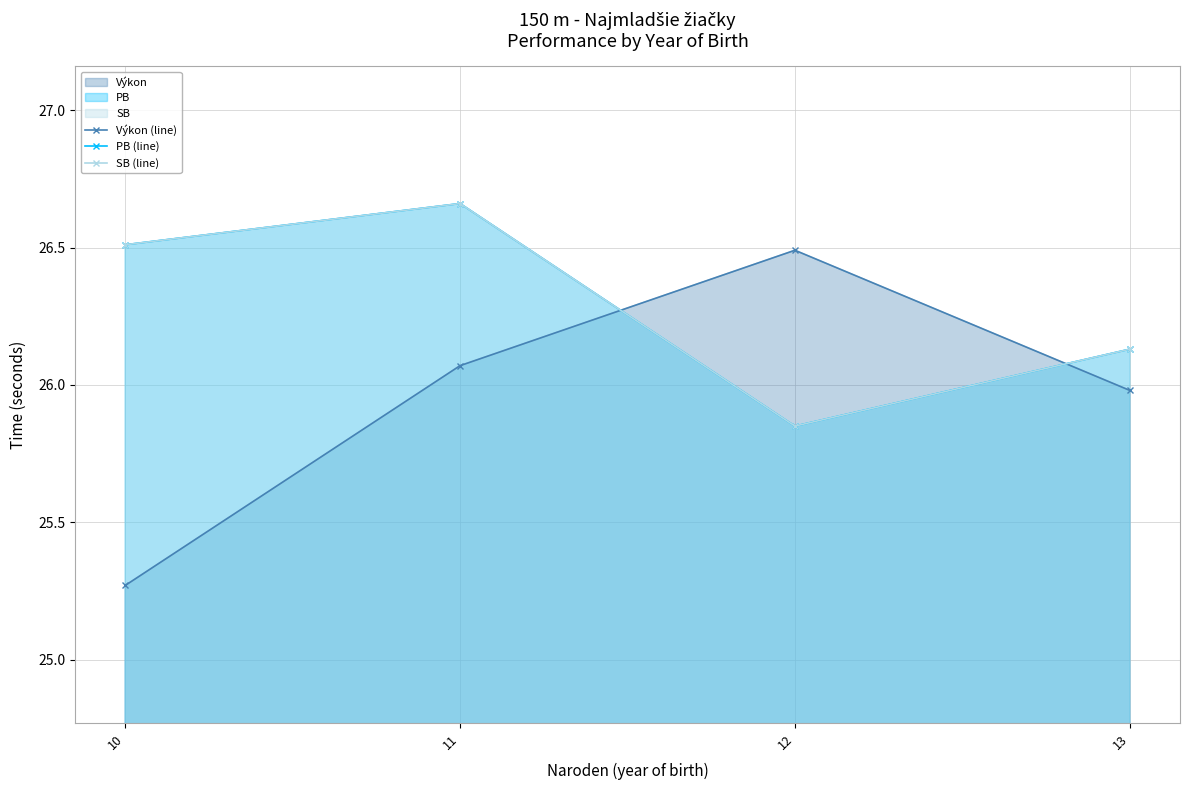

What is the value of the PB (line) point at the 2nd from the left?

26.7